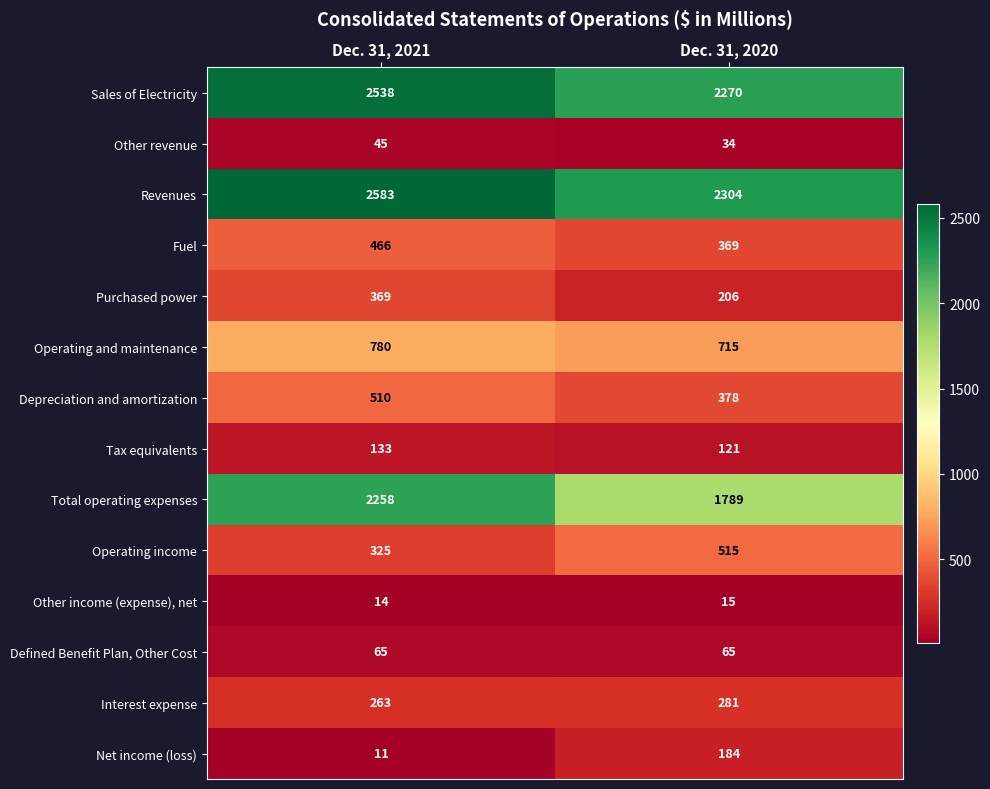

Rank the series at Dec. 31, 2021 from highest to lowest value.

Revenues, Sales of Electricity, Total operating expenses, Operating and maintenance, Depreciation and amortization, Fuel, Purchased power, Operating income, Interest expense, Tax equivalents, Defined Benefit Plan, Other Cost, Other revenue, Other income (expense), net, Net income (loss)